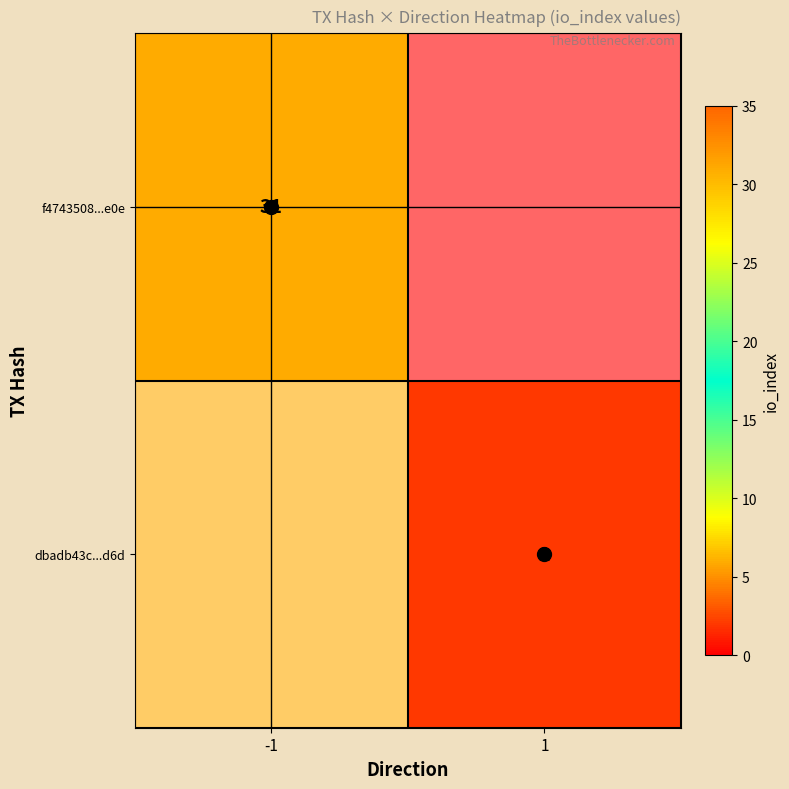

Which has a higher value, -1 or 1?

-1